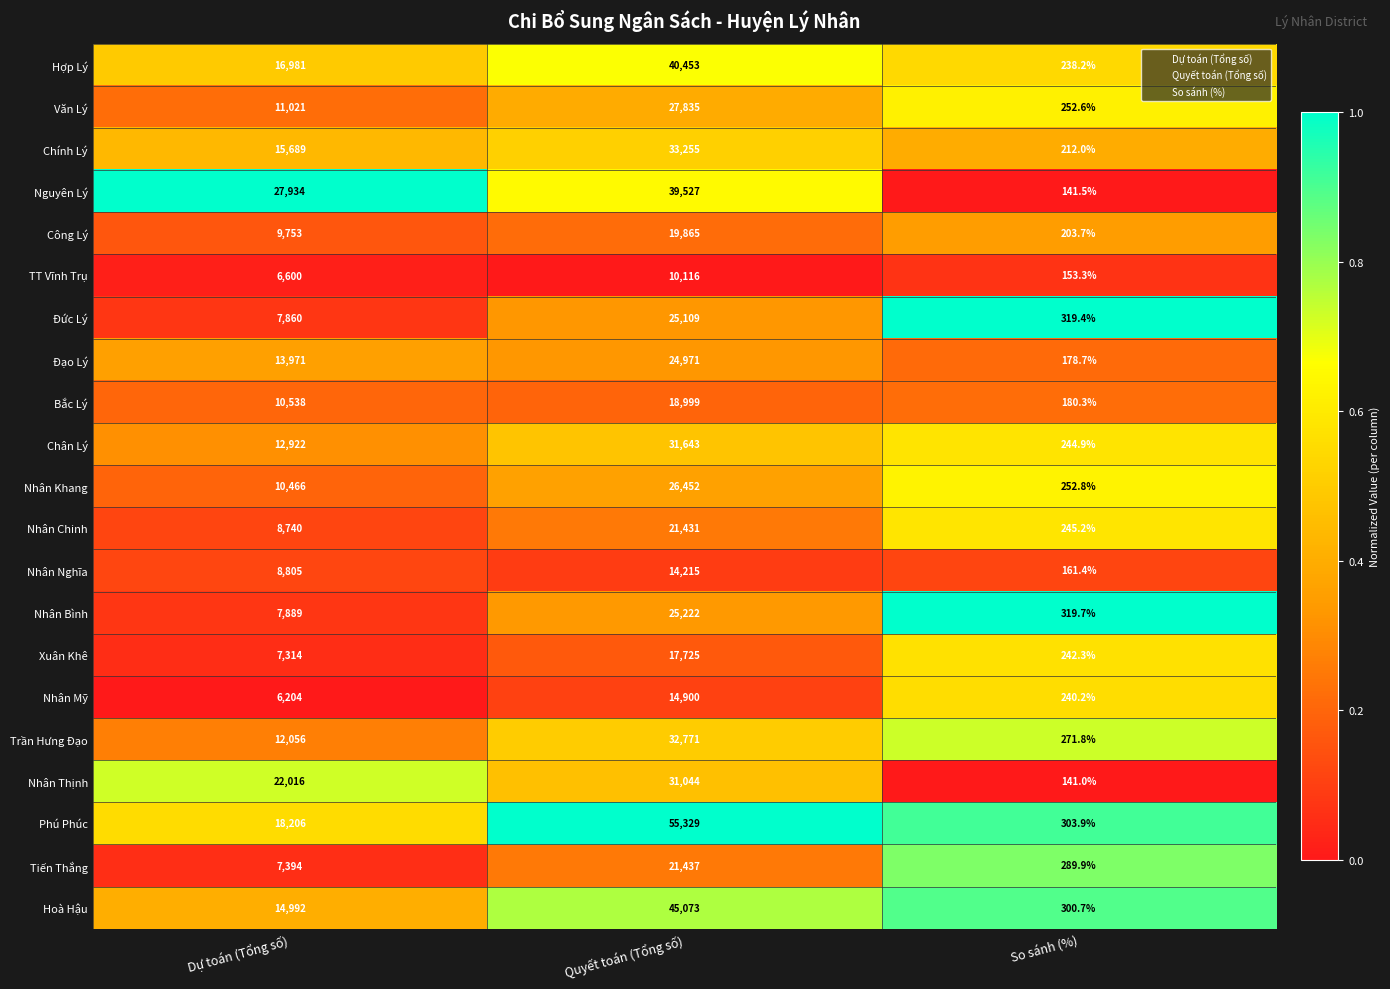

The value of Tiến Thắng at Dự toán (Tổng số) is 7394.0. True or false?

True